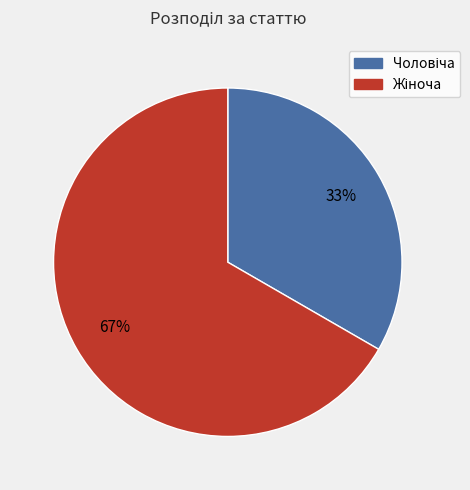

To the nearest percent, what is the average slice percentage?

50%